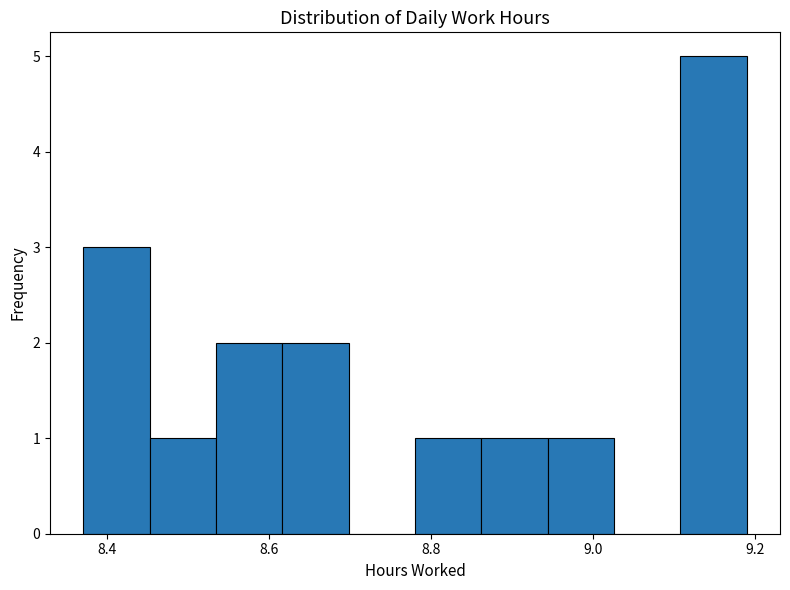

How tall is the bar that spans 8.780 to 8.862 on the x-axis? Neither the bar edges nor the heights are printed on the chart, so give them approximately, as read against the axes.

1